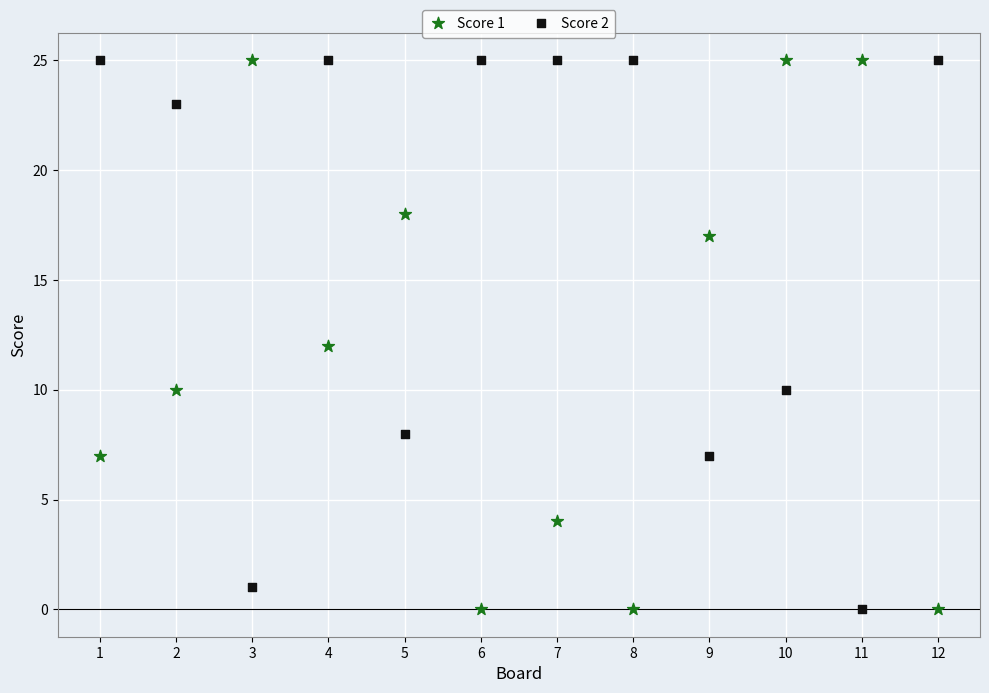

What is the X range (max minus min) for the scatter plot?

11